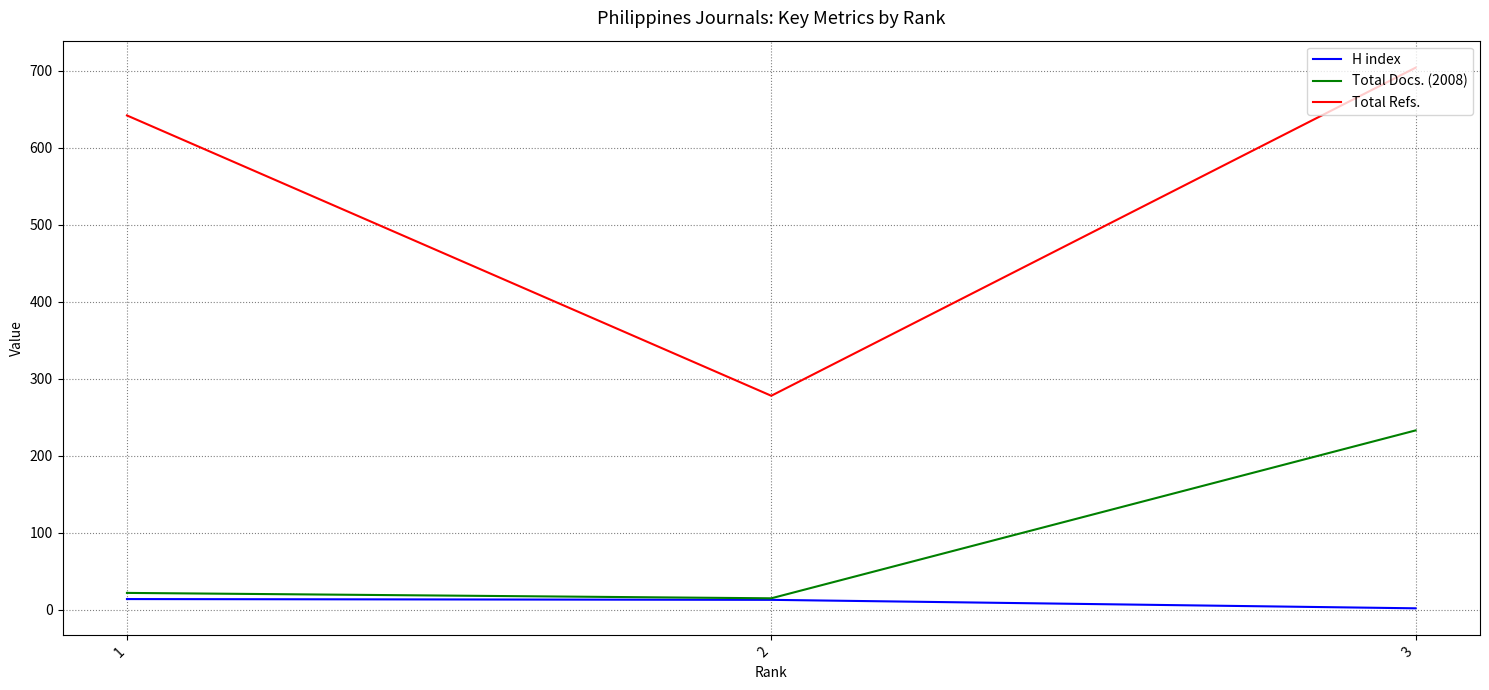

At 3, list the series in order from smallest to largest.

H index, Total Docs. (2008), Total Refs.